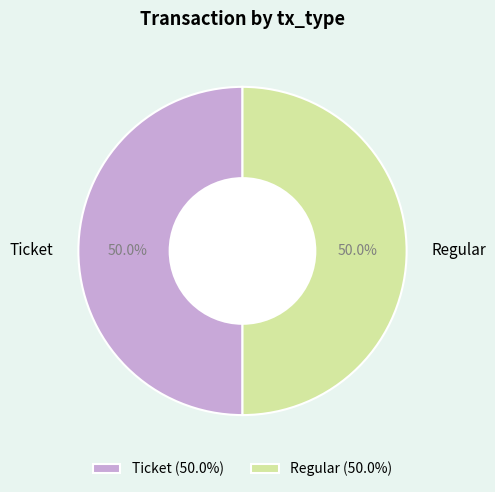

To the nearest percent, what is the difference between the largest and smallest slice percentages?

0%